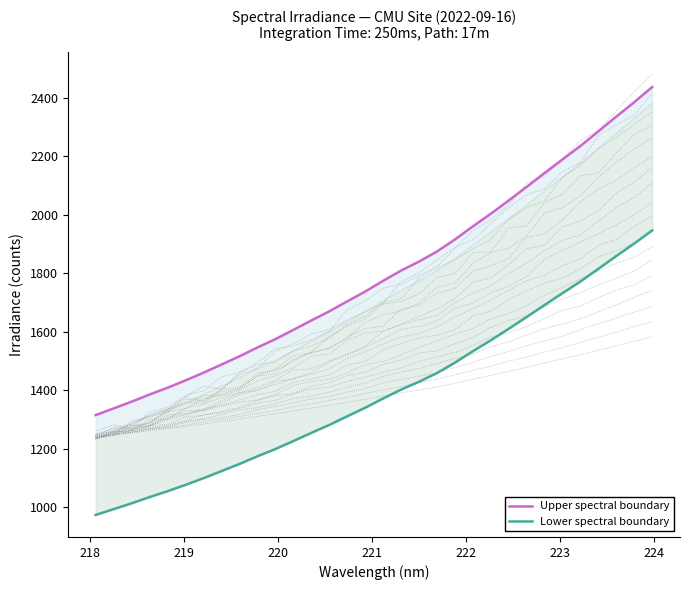

Which series has the largest range (max minus min)?

Upper spectral boundary